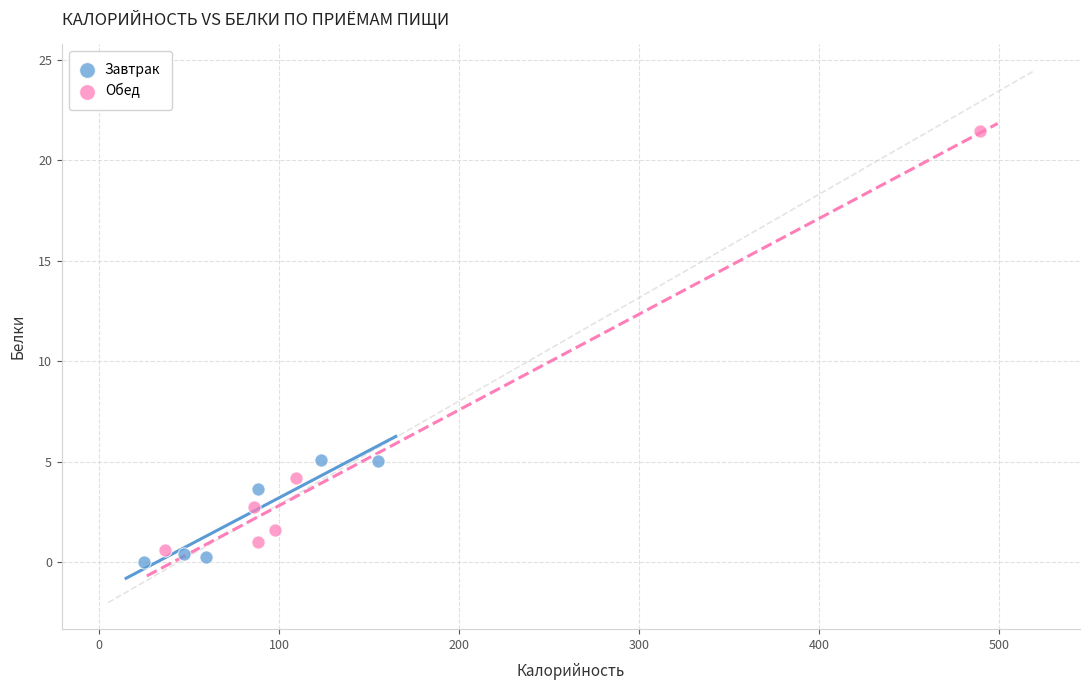

Which series has the widest spread of Y values?

Обед